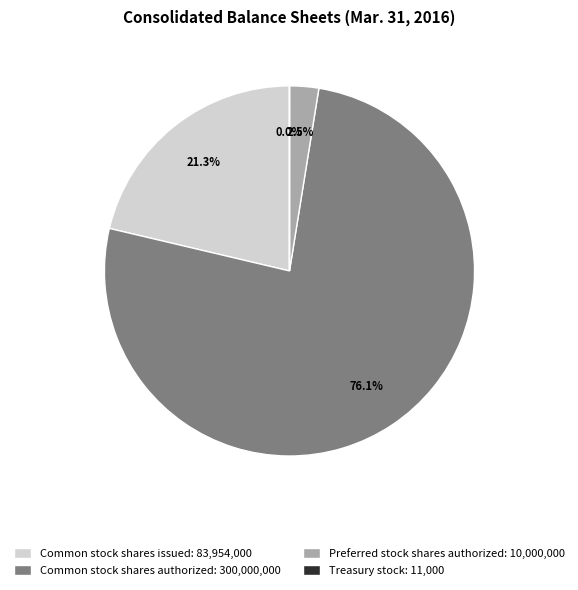

Is there any slice that represents more than half of the pie?

Yes